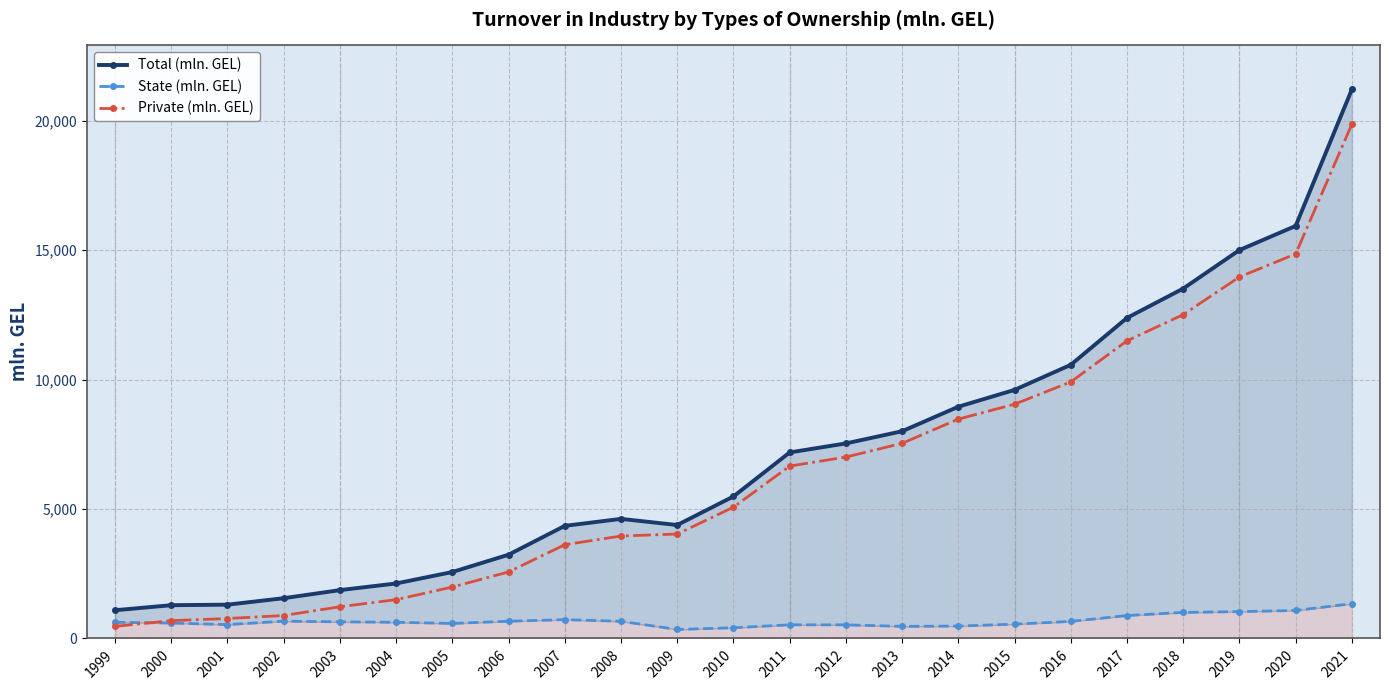

True or false: State (mln. GEL) has more than 1 points higher than both neighbors.

True